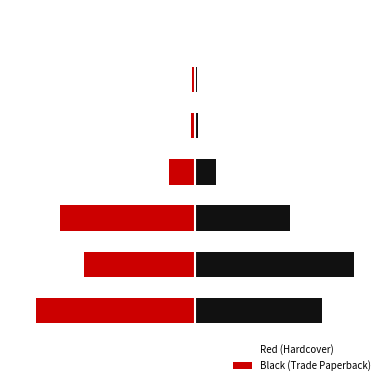

What is the difference between the highest and lowest values at 0?

21.6